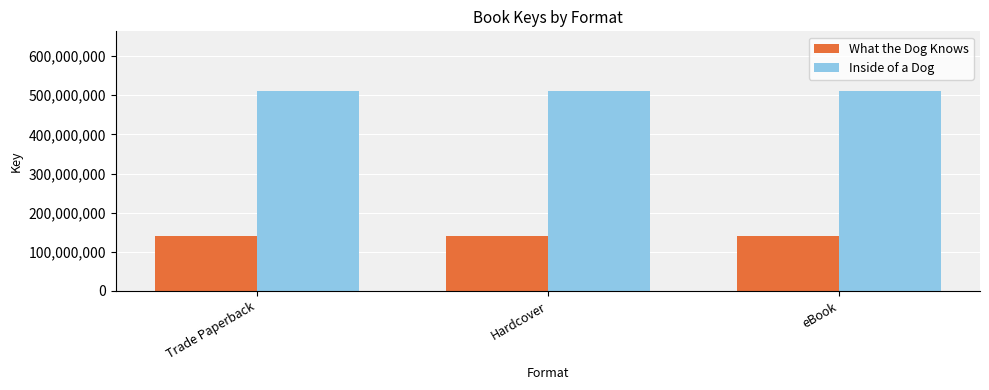

Rank the series by their average value, from highest to lowest.

Inside of a Dog, What the Dog Knows